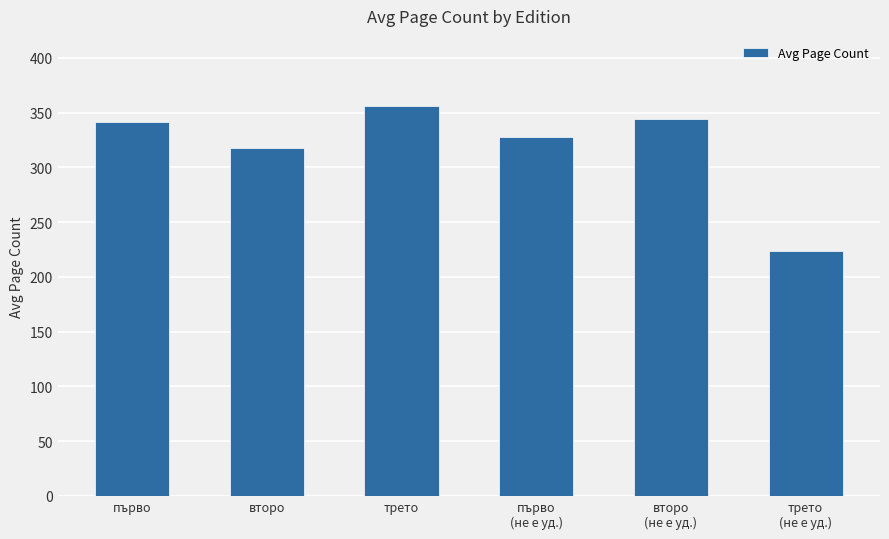

What is the maximum value shown in the chart?

356